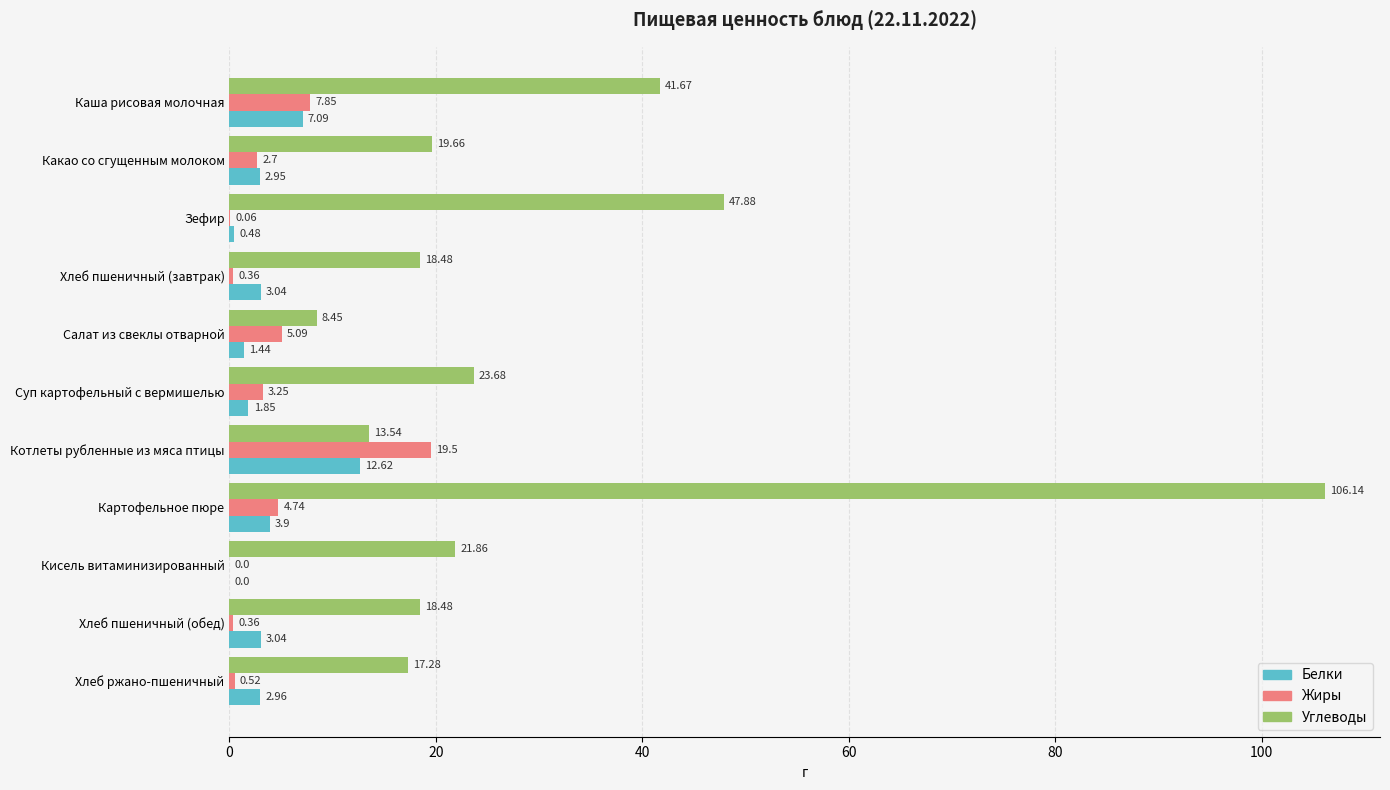

What is the total value across all series at Какао со сгущенным молоком?

25.3